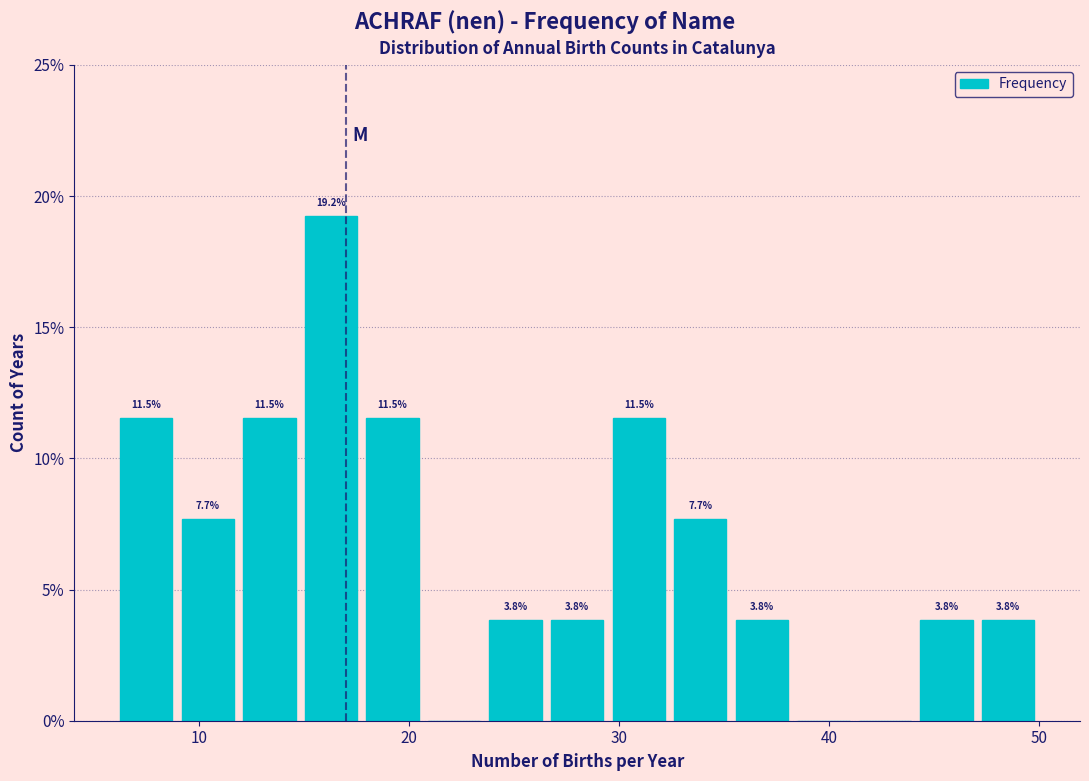

Read against the x-axis, roughly where is the centre of the tallest bar?

16